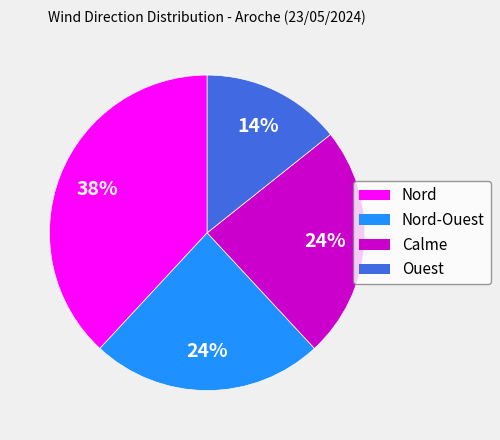

Is it true that Ouest is 33% of the pie?

False